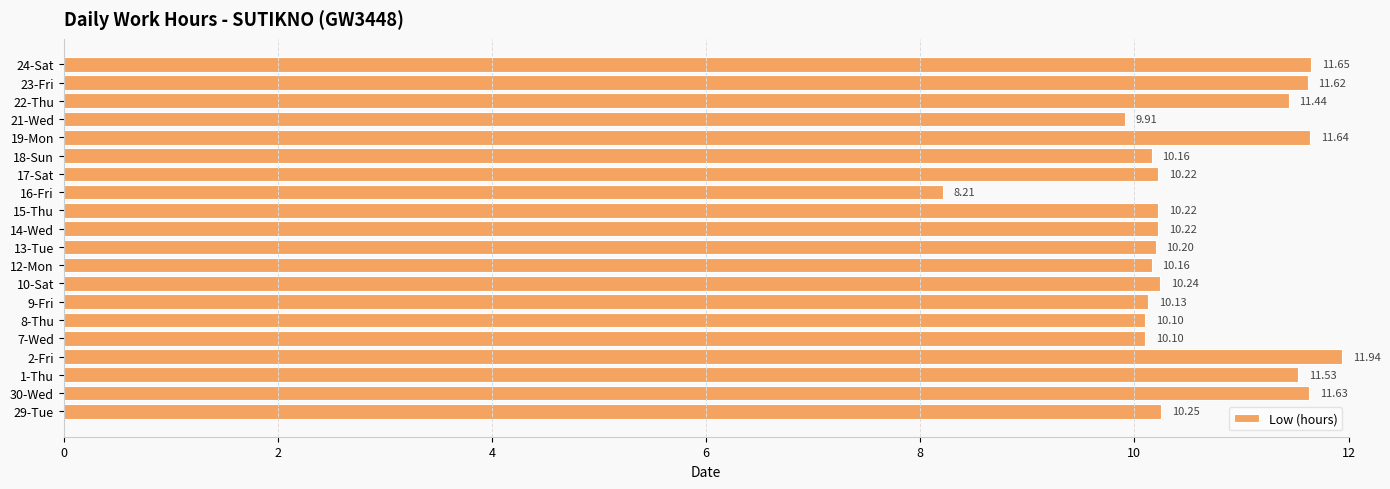

Between 30-Wed and 22-Thu, which is larger?

30-Wed